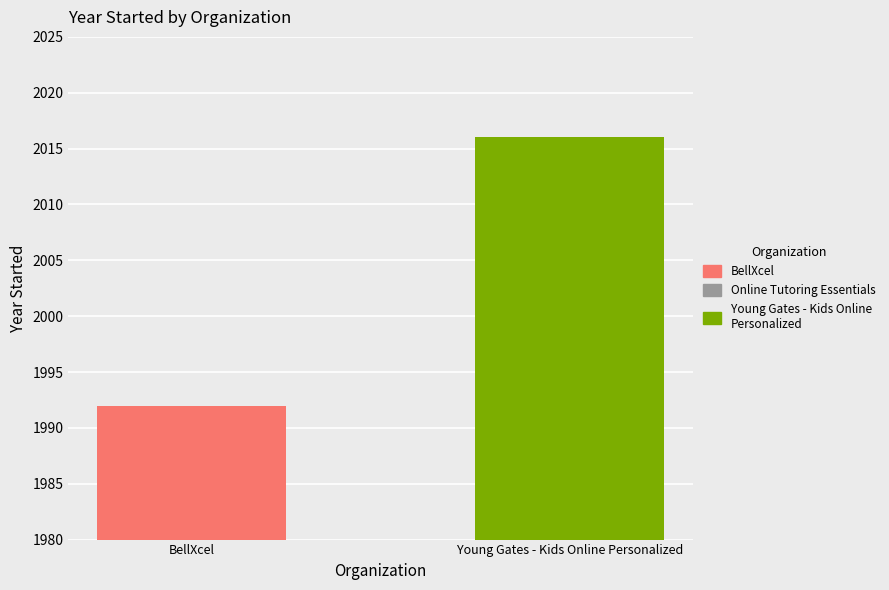

What is the smallest value displayed?

1992